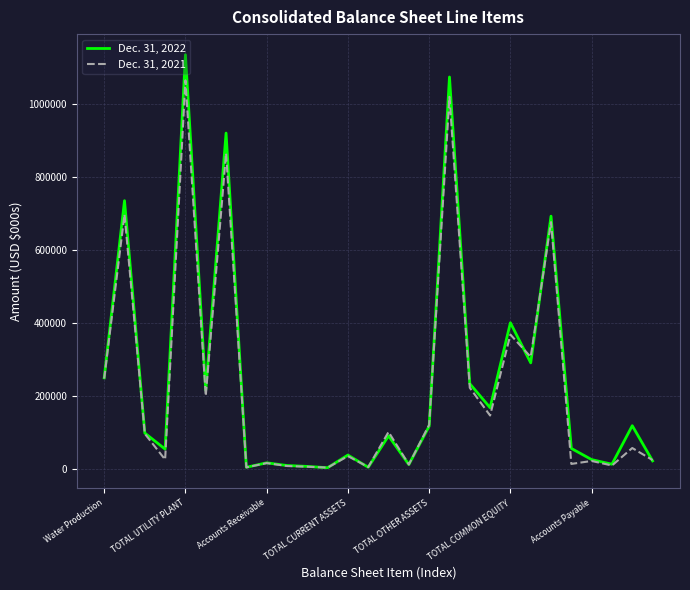

Which series has the widest spread of values?

Dec. 31, 2022